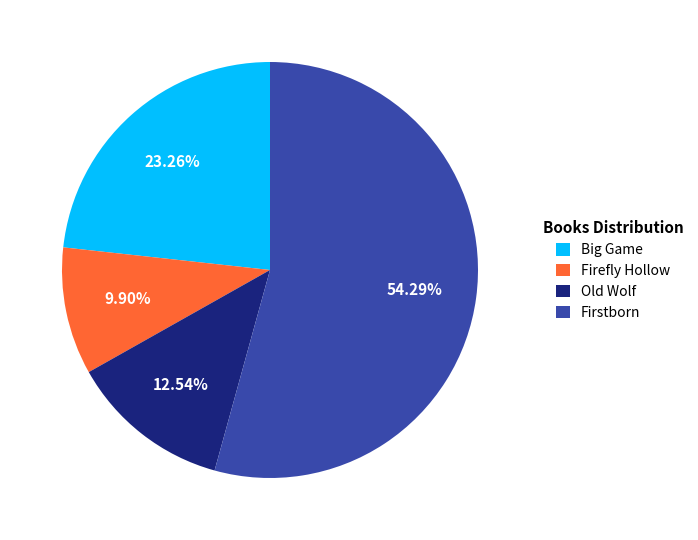

Is there a majority slice in this chart?

Yes